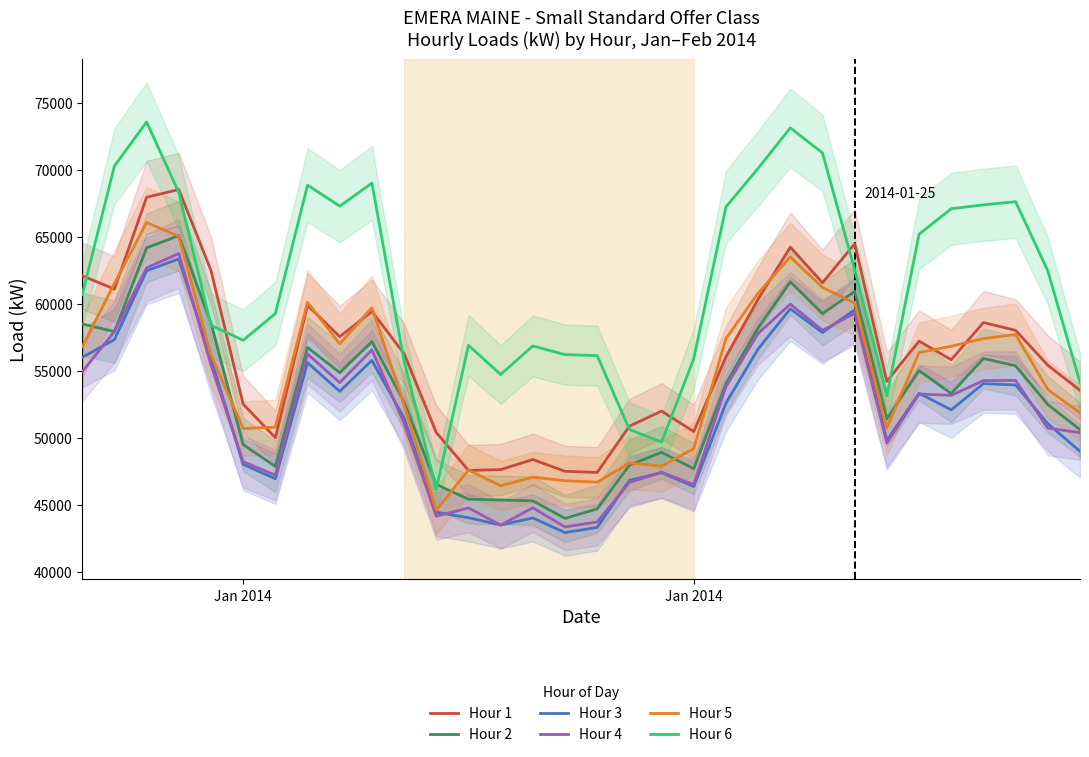

Is this an area chart (filled region under the line)?

No